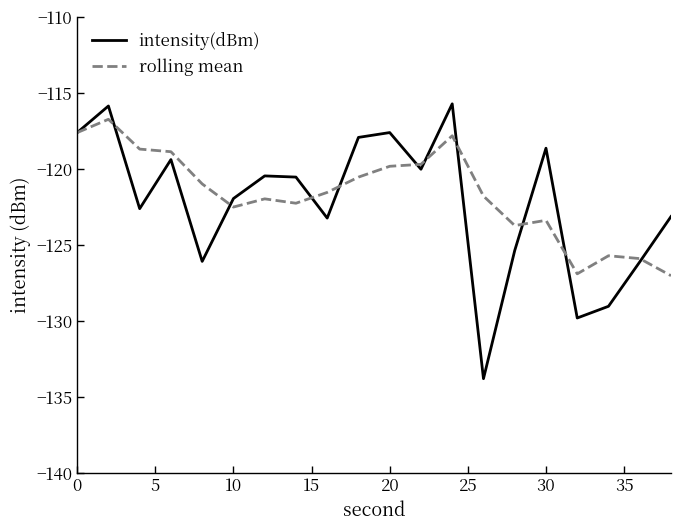

What is the highest value of the intensity(dBm) series?

-115.7